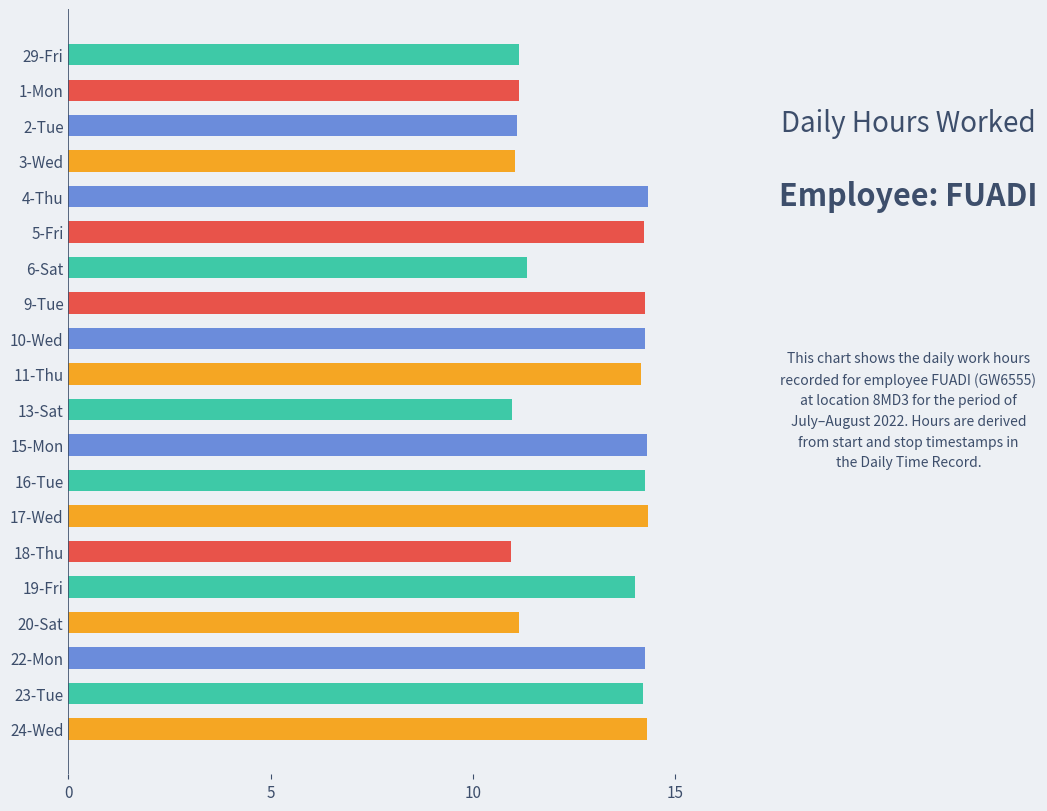

What position from the top is 15-Mon?

12